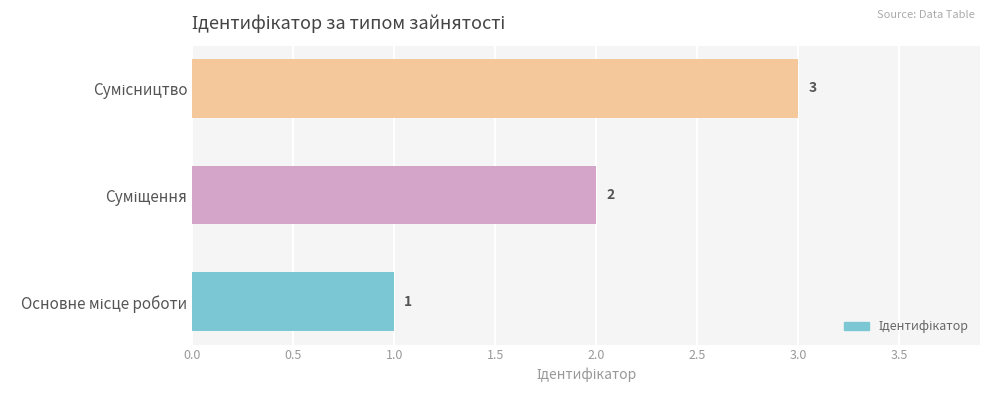

What is the minimum value shown in the chart?

1